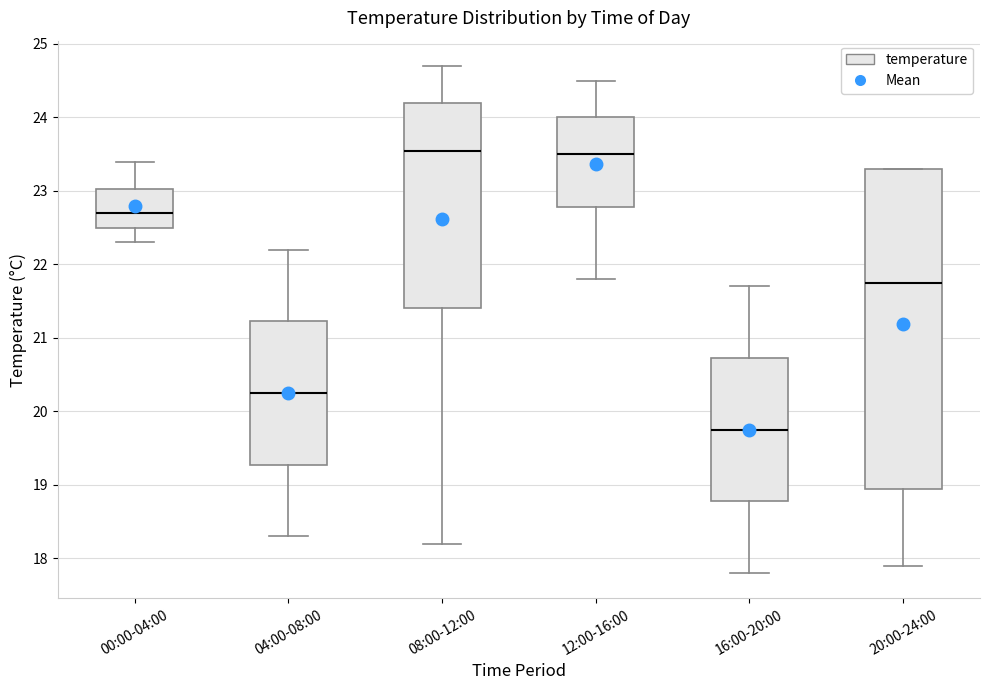

Which box's median line is the lowest?

16:00-20:00